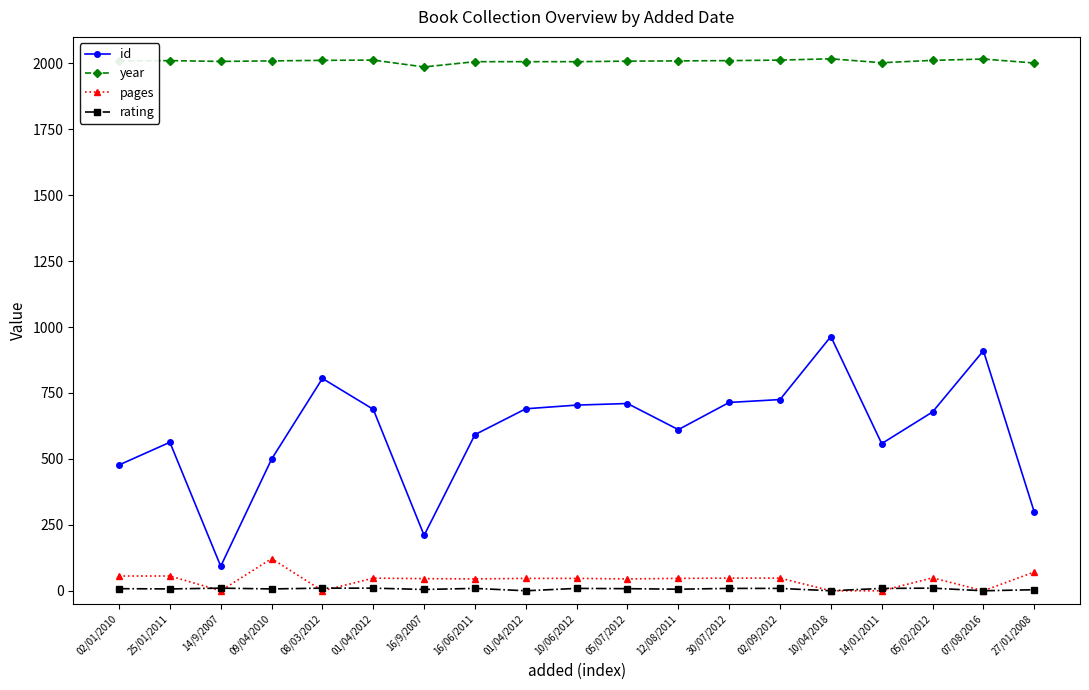

What are all the series names shown in the legend?

id, year, pages, rating